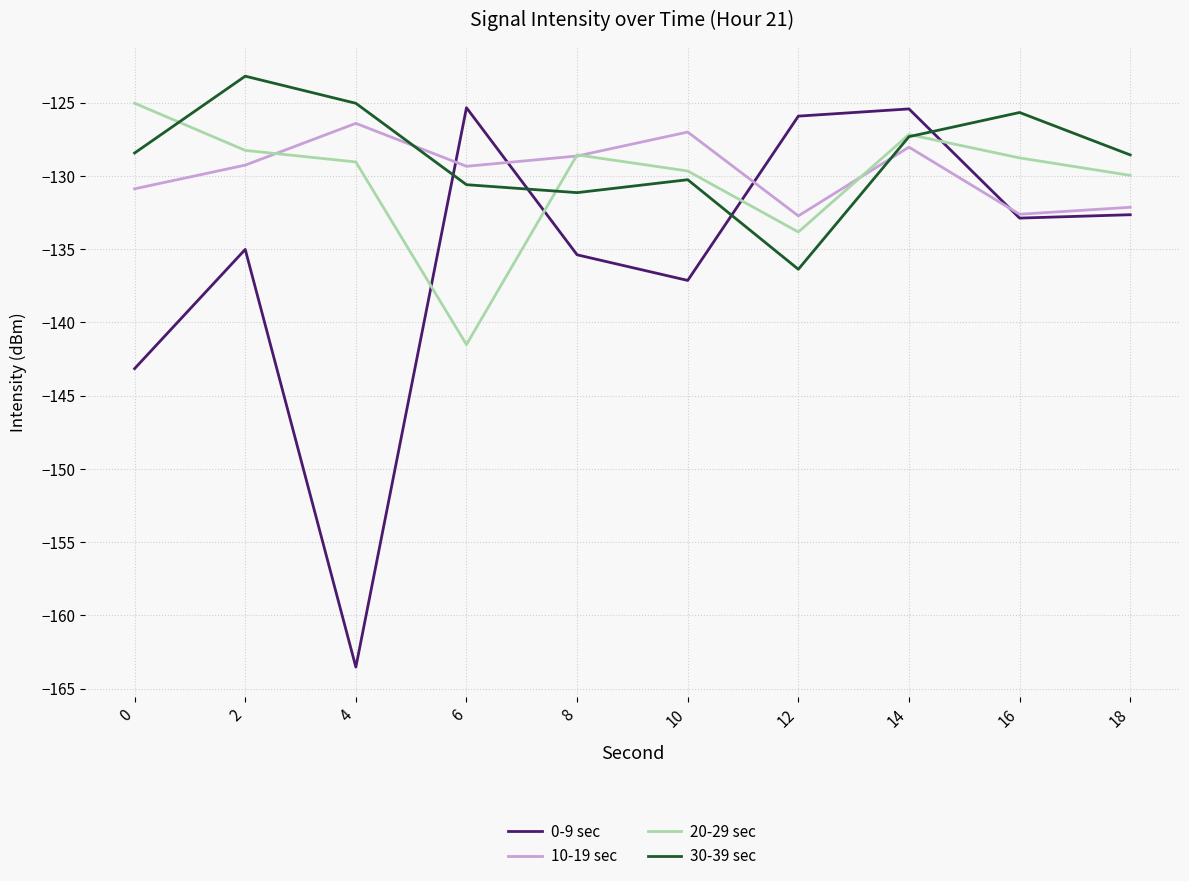

What is the spread (max minus min) of values at 0?

18.1